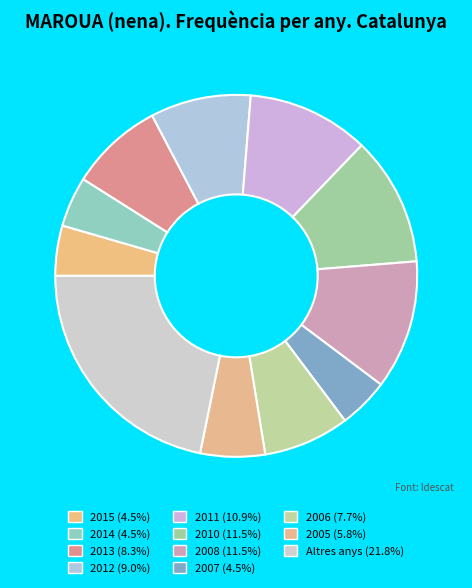

How many slices are in this pie chart?

11